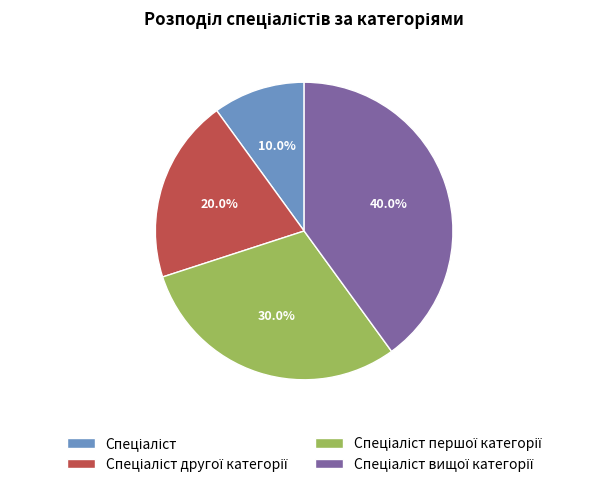

Is there a majority slice in this chart?

No